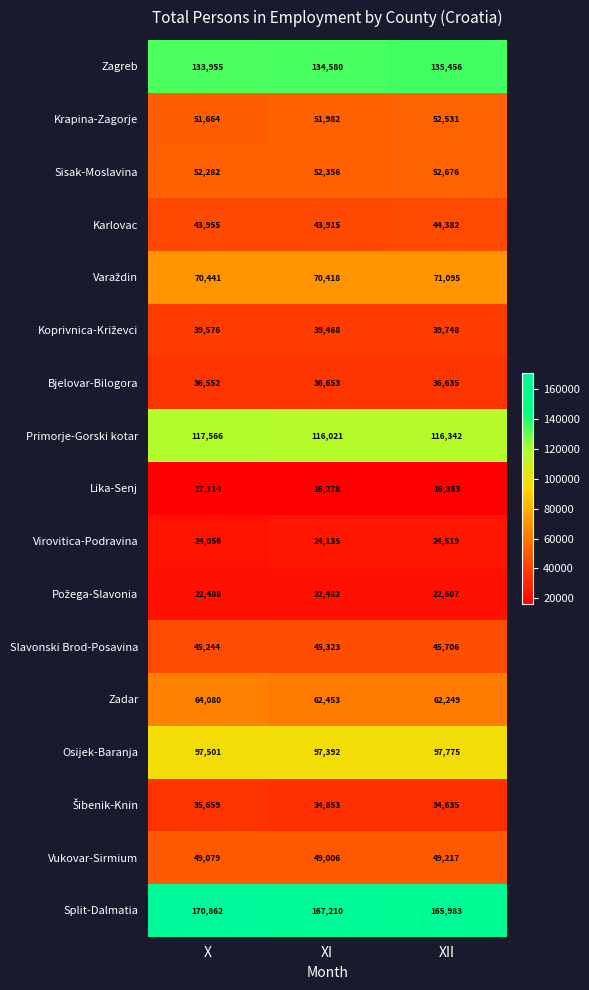

Read the Karlovac value at XI, to the nearest 5.

43915